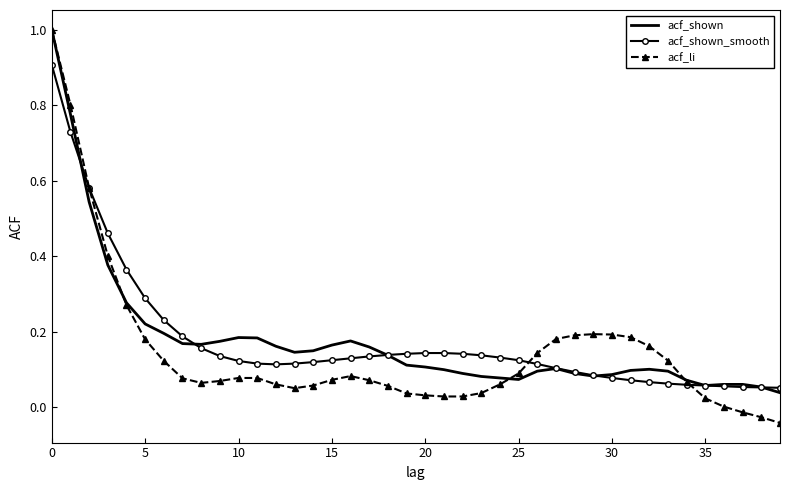

Which series ends up on top after the final intersection of acf_li and acf_shown_smooth?

acf_shown_smooth